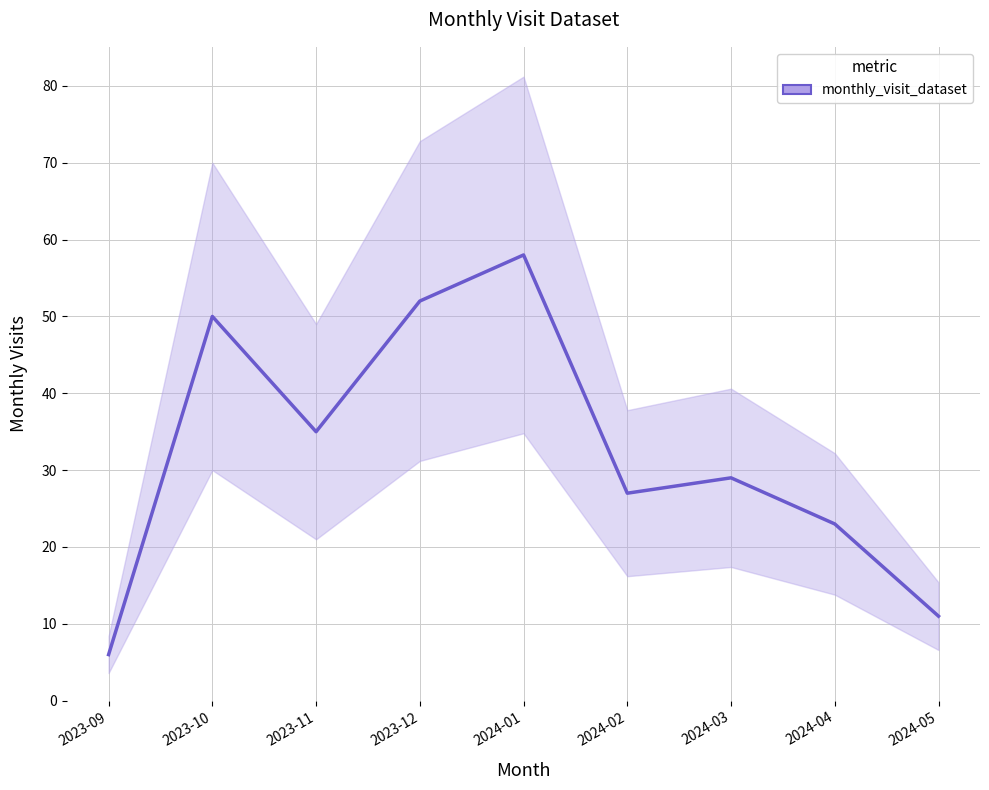

Between 2023-11 and 2024-01, which is larger?

2024-01